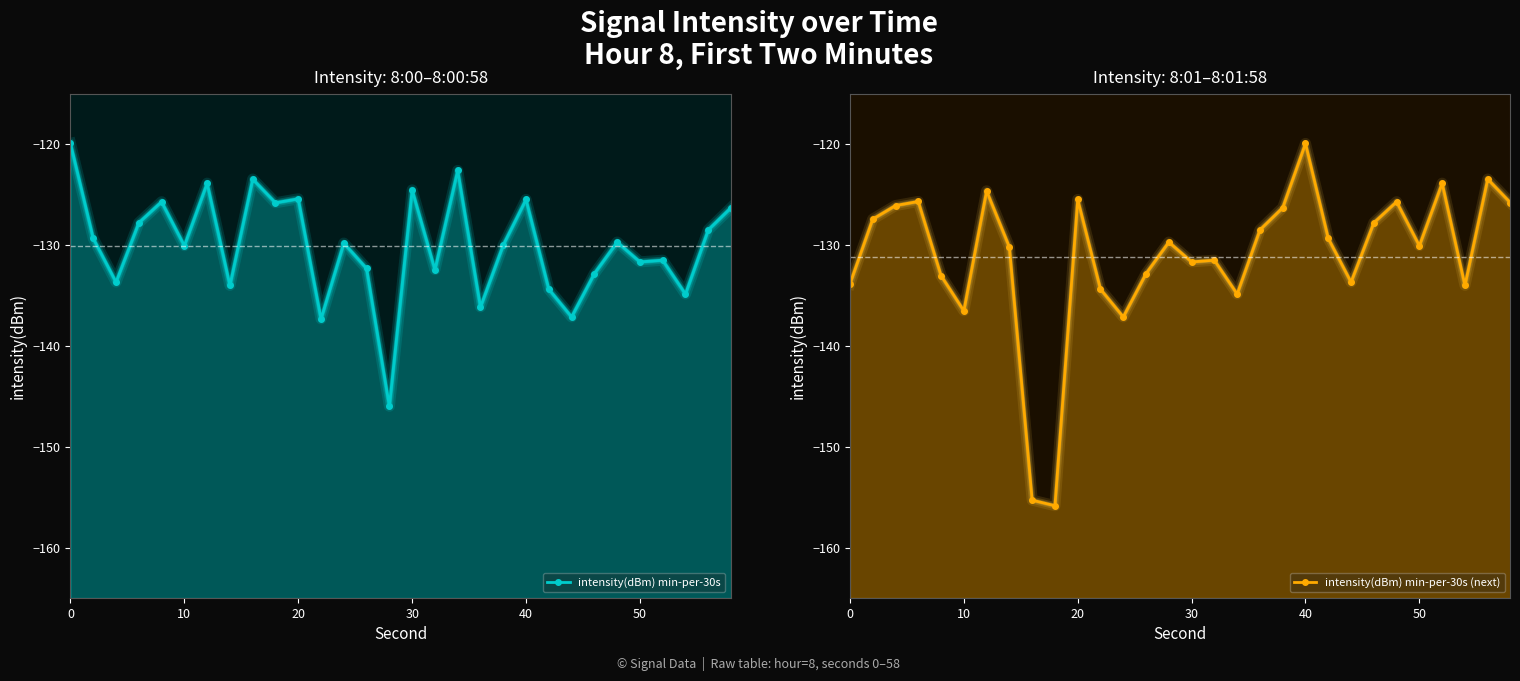

What is the average value of the intensity(dBm) min-per-30s series?

-130.1